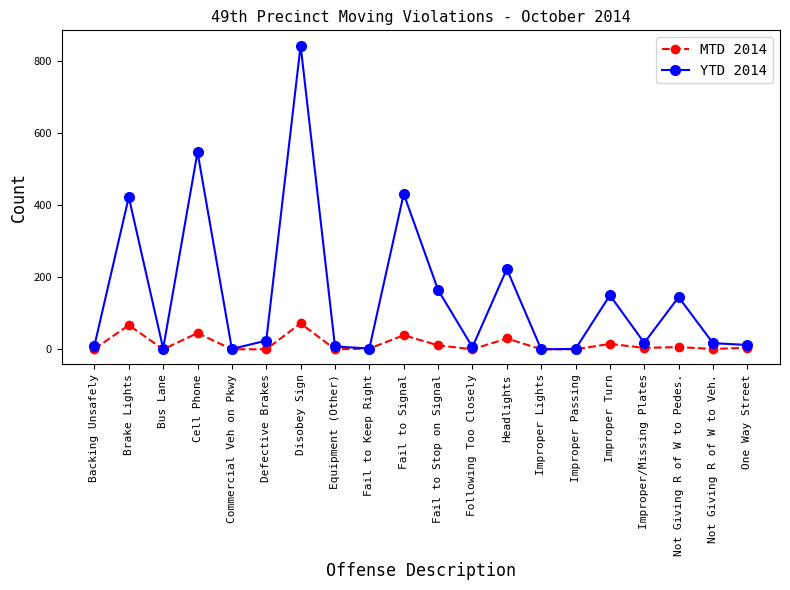

What is the label of the 19th point from the right?

Brake Lights